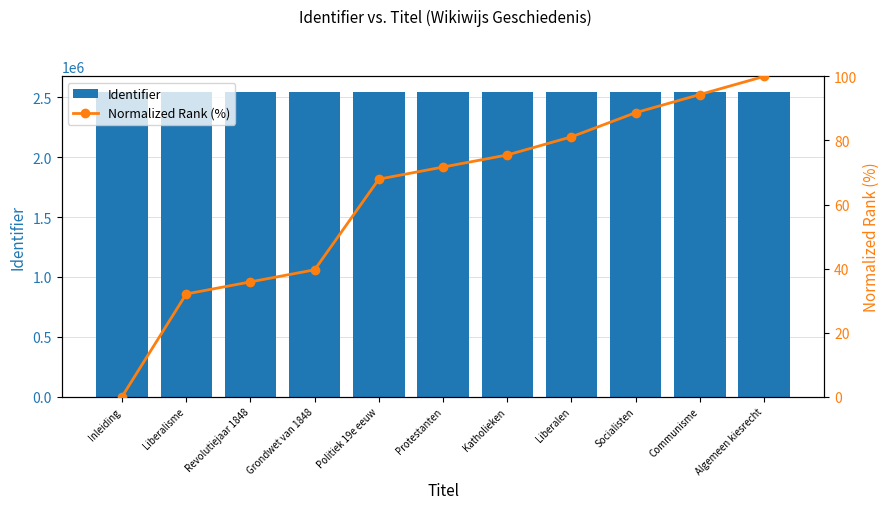

What are all the series names shown in the legend?

Identifier, Normalized Rank (%)